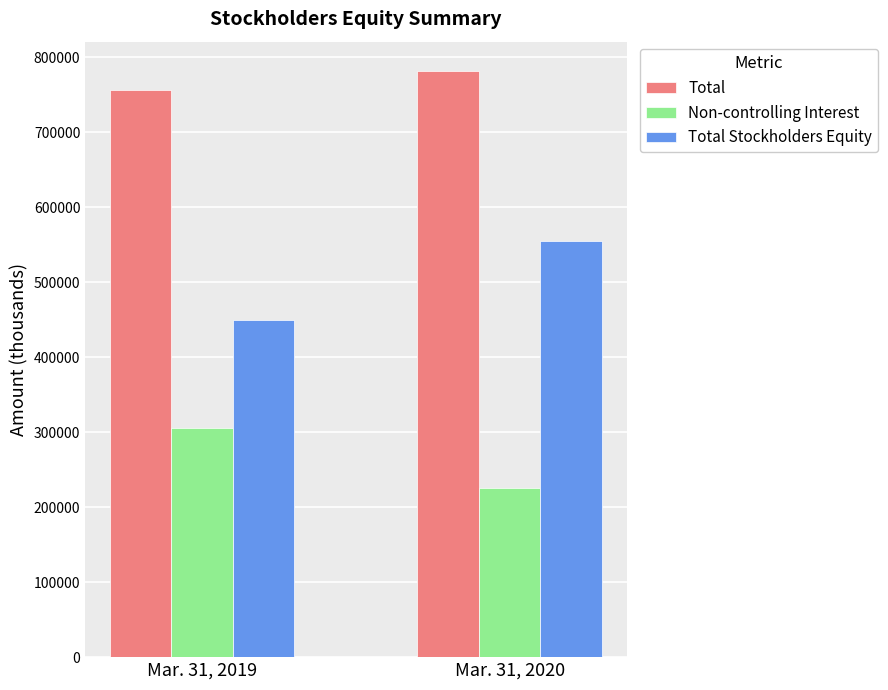

Rank the series at Mar. 31, 2020 from highest to lowest value.

Total, Total Stockholders Equity, Non-controlling Interest